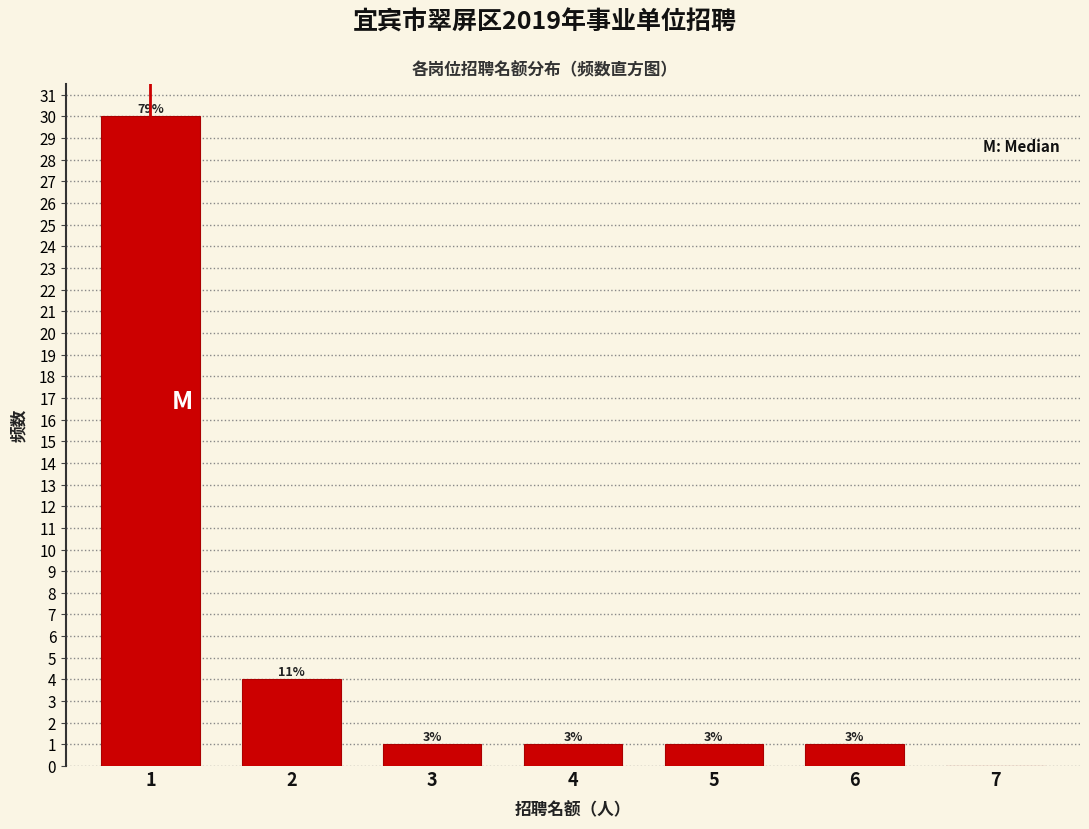

Are the bars horizontal?

No